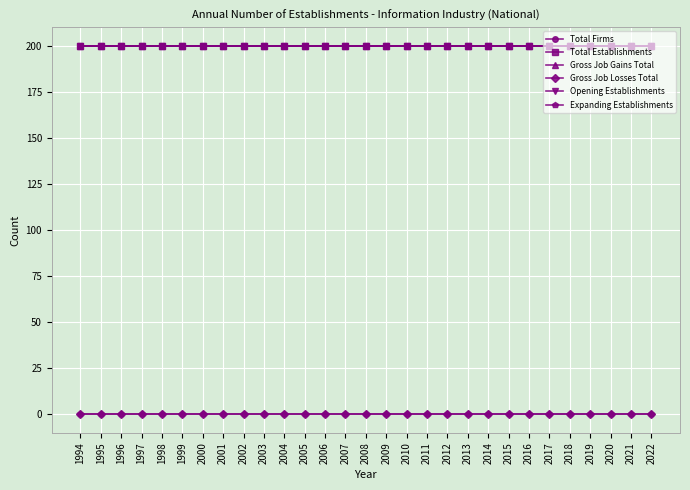

Reading left to right, list all the values displayed in this chart.

Total Firms: 200	200	200	200	200	200	200	200	200	200	200	200	200	200	200	200	200	200	200	200	200	200	200	200	200	200	200	200	200
Total Establishments: 200	200	200	200	200	200	200	200	200	200	200	200	200	200	200	200	200	200	200	200	200	200	200	200	200	200	200	200	200
Gross Job Gains Total: 200	200	200	200	200	200	200	200	200	200	200	200	200	200	200	200	200	200	200	200	200	200	200	200	200	200	200	200	200
Gross Job Losses Total: 0	0	0	0	0	0	0	0	0	0	0	0	0	0	0	0	0	0	0	0	0	0	0	0	0	0	0	0	0
Opening Establishments: 200	200	200	200	200	200	200	200	200	200	200	200	200	200	200	200	200	200	200	200	200	200	200	200	200	200	200	200	200
Expanding Establishments: 0	0	0	0	0	0	0	0	0	0	0	0	0	0	0	0	0	0	0	0	0	0	0	0	0	0	0	0	0